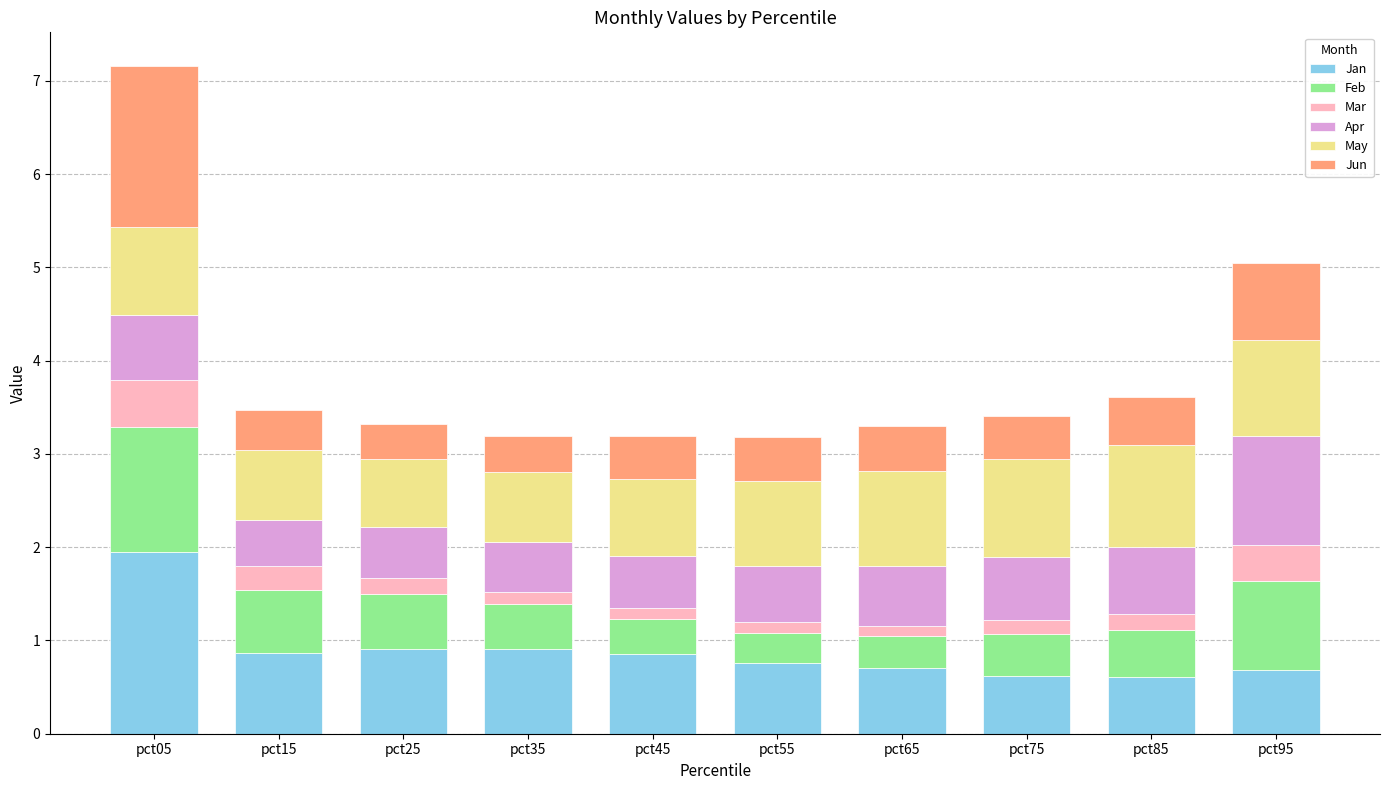

What is the average value of the Jan series?

0.9